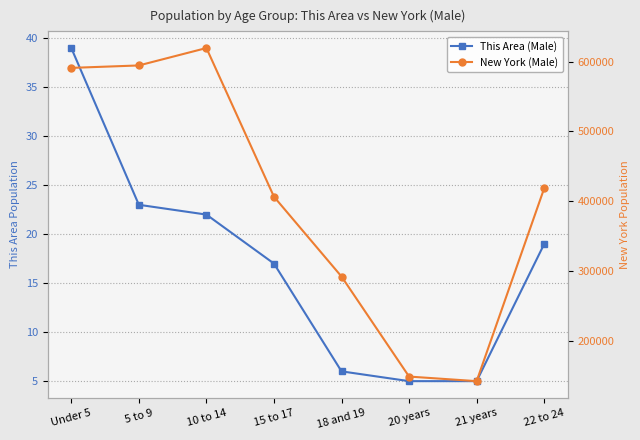

Rank the series at 10 to 14 from lowest to highest value.

This Area (Male), New York (Male)